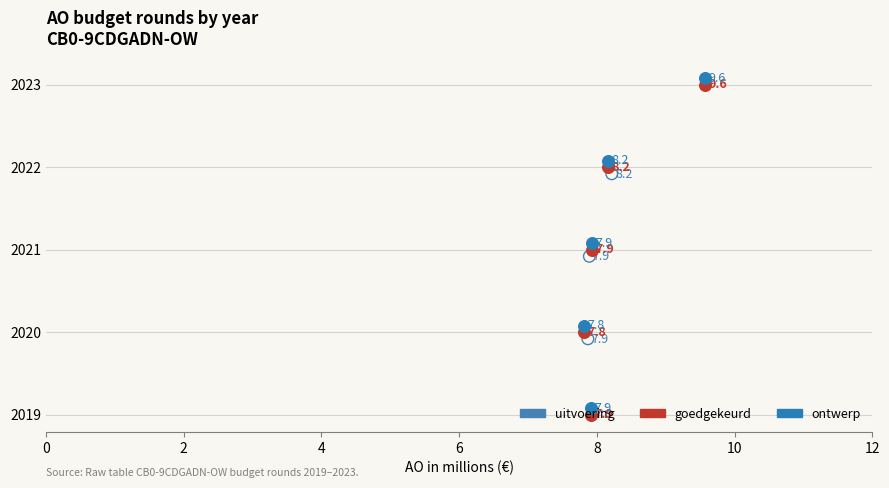

Which series reaches the minimum Y coordinate?

uitvoering